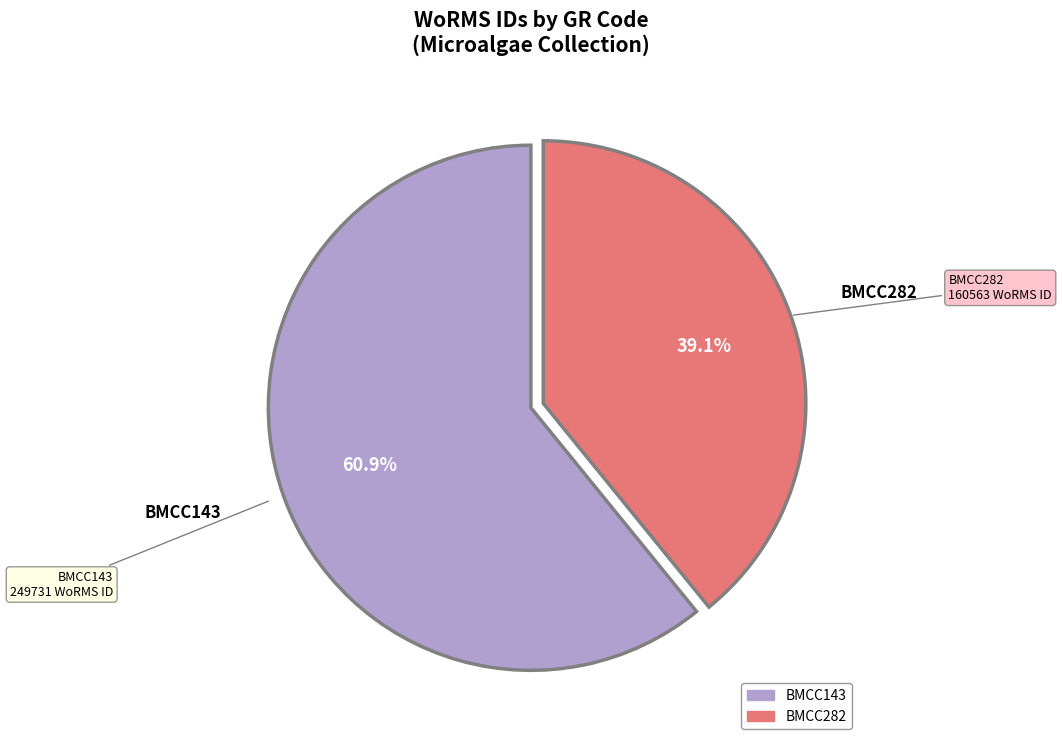

What is the ratio of the value at BMCC282 to the value at BMCC143?

0.6